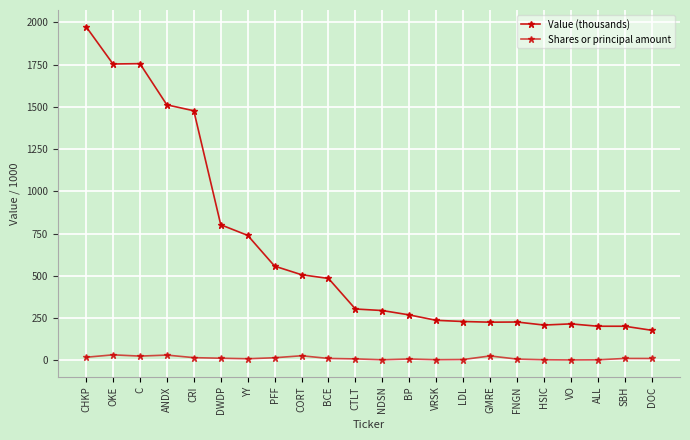

True or false: Shares or principal amount and Value (thousands) cross at least once.

False